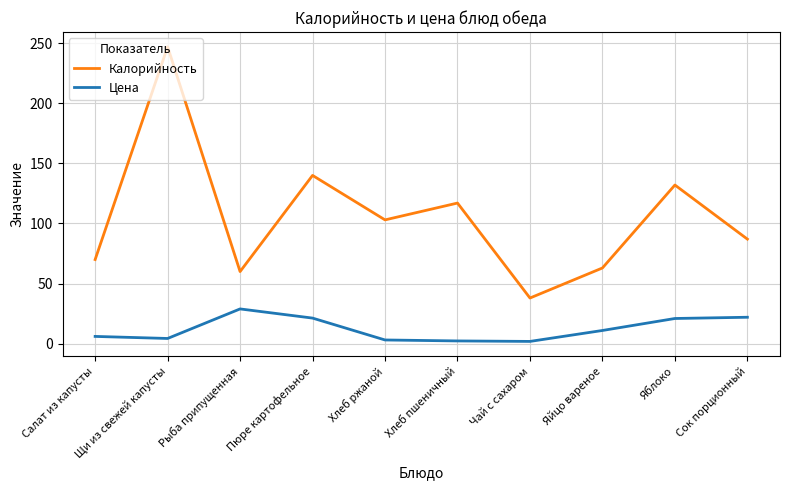

What is the sum of the Цена values at Рыба припущенная and Хлеб ржаной?

32.0